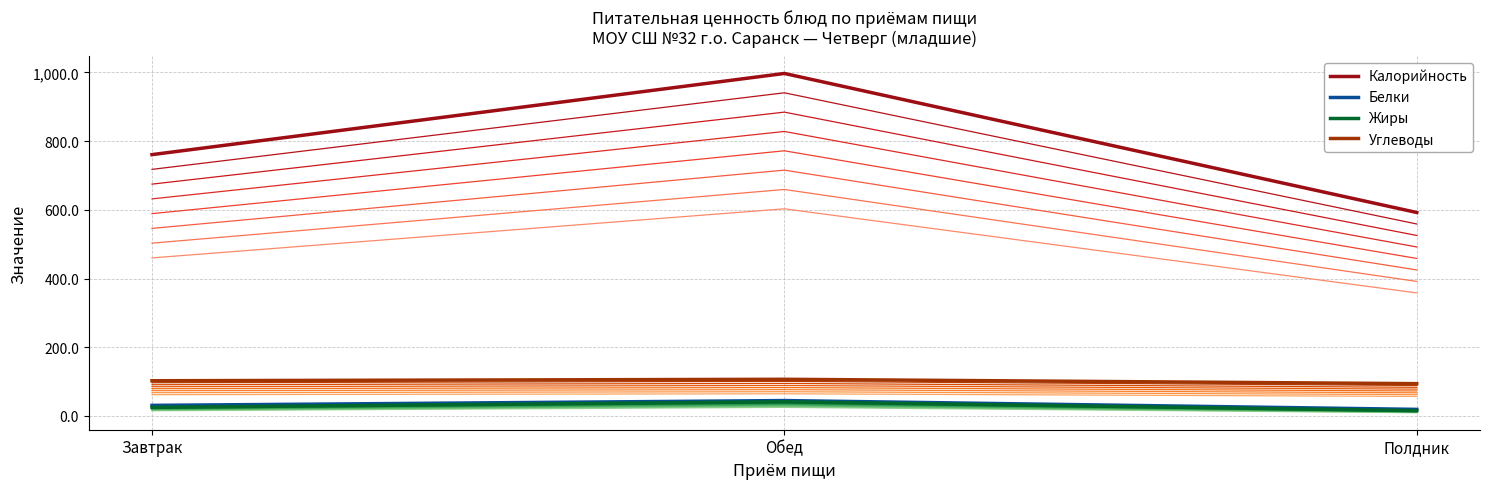

What is the difference between the maximum and minimum values in the Белки series?

25.6